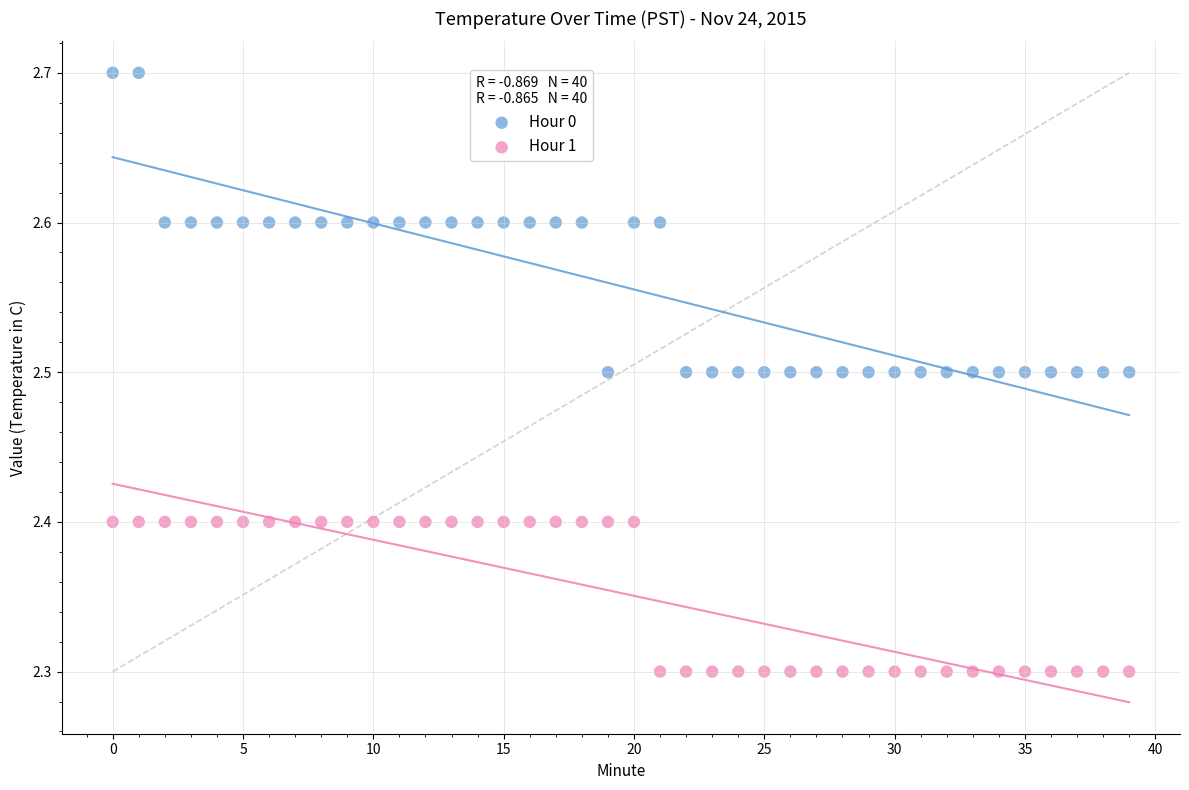

Which series has the widest spread of Y values?

Hour 0